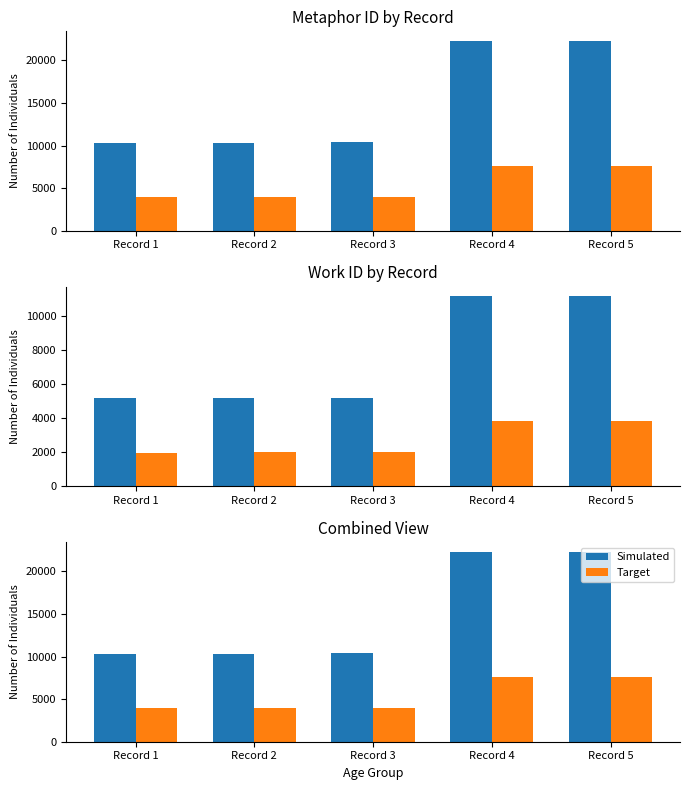

What is the maximum value for Target?

7619